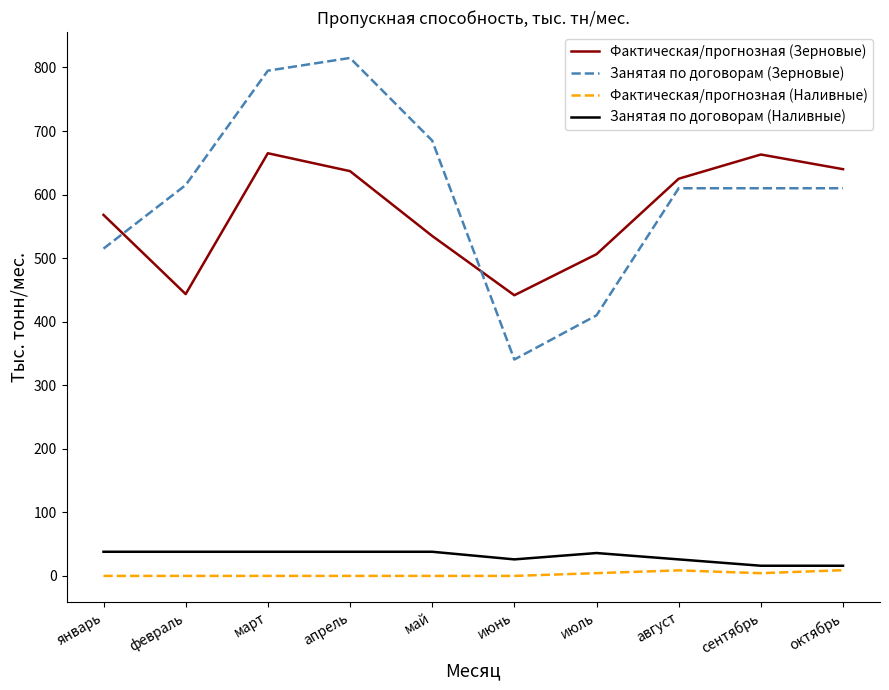

What is the maximum value for Занятая по договорам (Зерновые)?

815.0